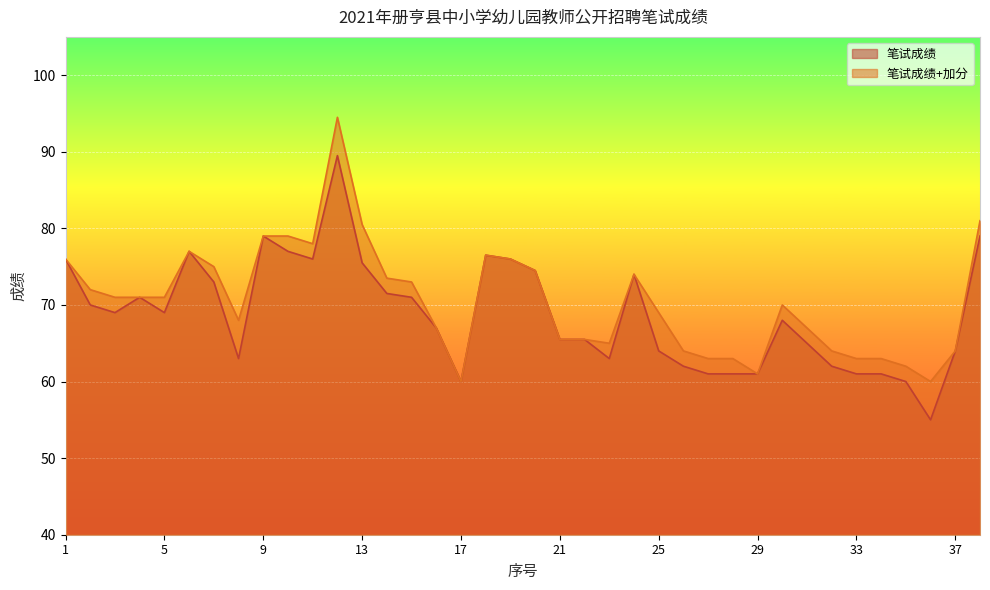

What is the smallest value displayed?

55.0